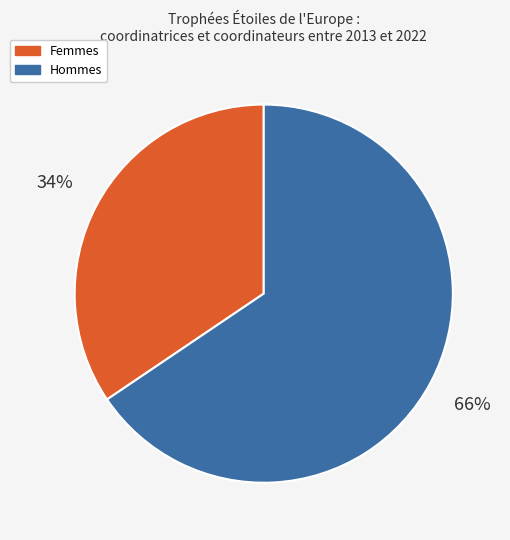

The Hommes slice represents 75% of the pie. True or false?

False